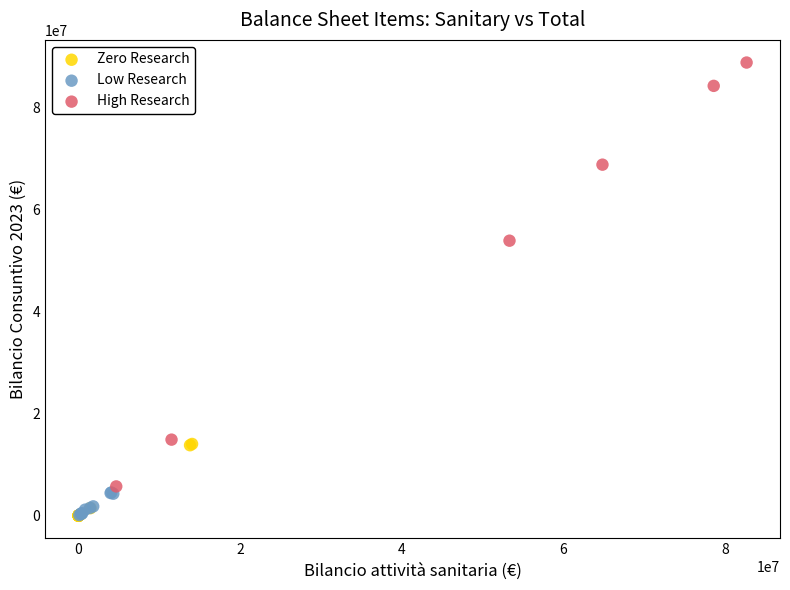

What are all the series names shown in the legend?

Zero Research, Low Research, High Research